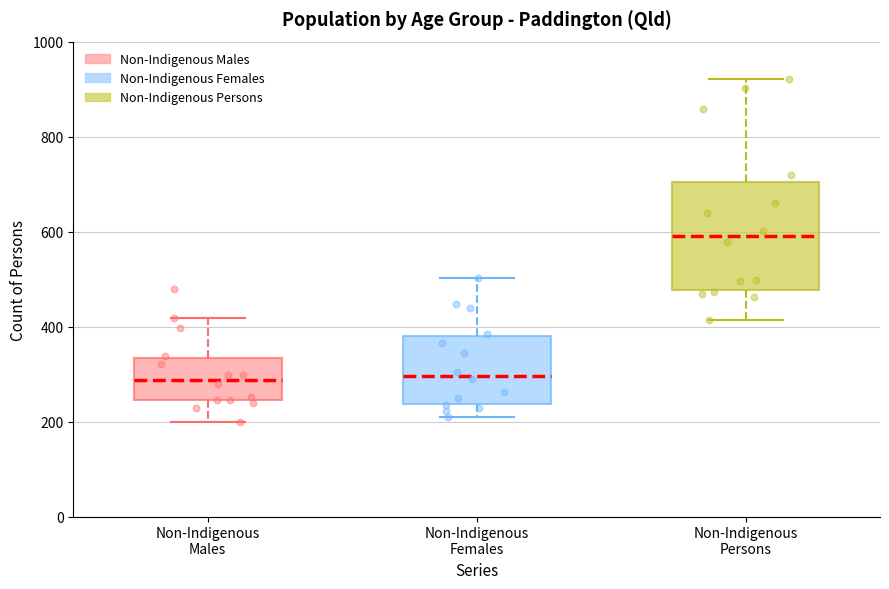

Comparing the boxes themselves (not the whiskers), which one is the tallest?

Non-Indigenous Persons